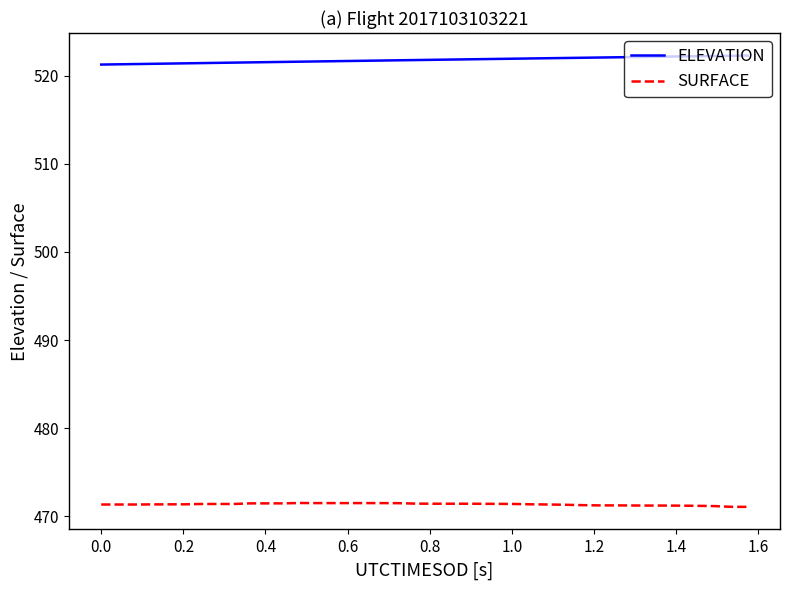

List the series in order of their peak value, lowest first.

SURFACE, ELEVATION